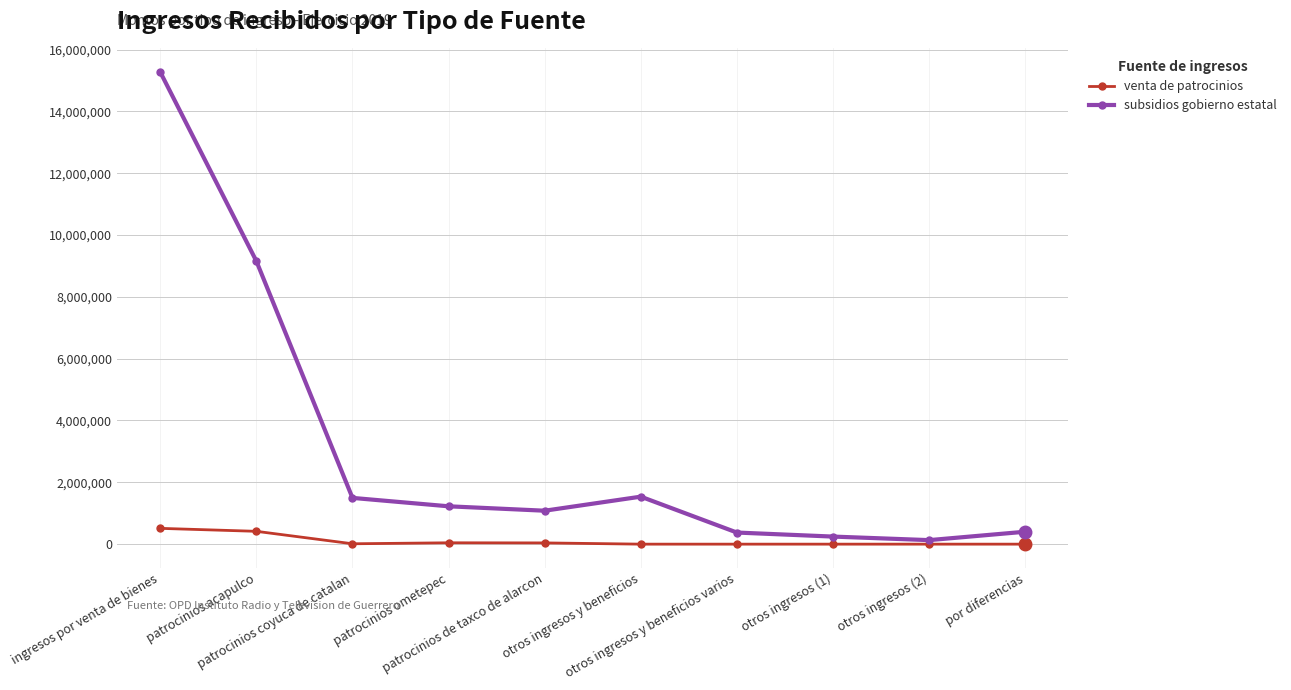

Rank the series by their average value, from highest to lowest.

subsidios gobierno estatal, venta de patrocinios